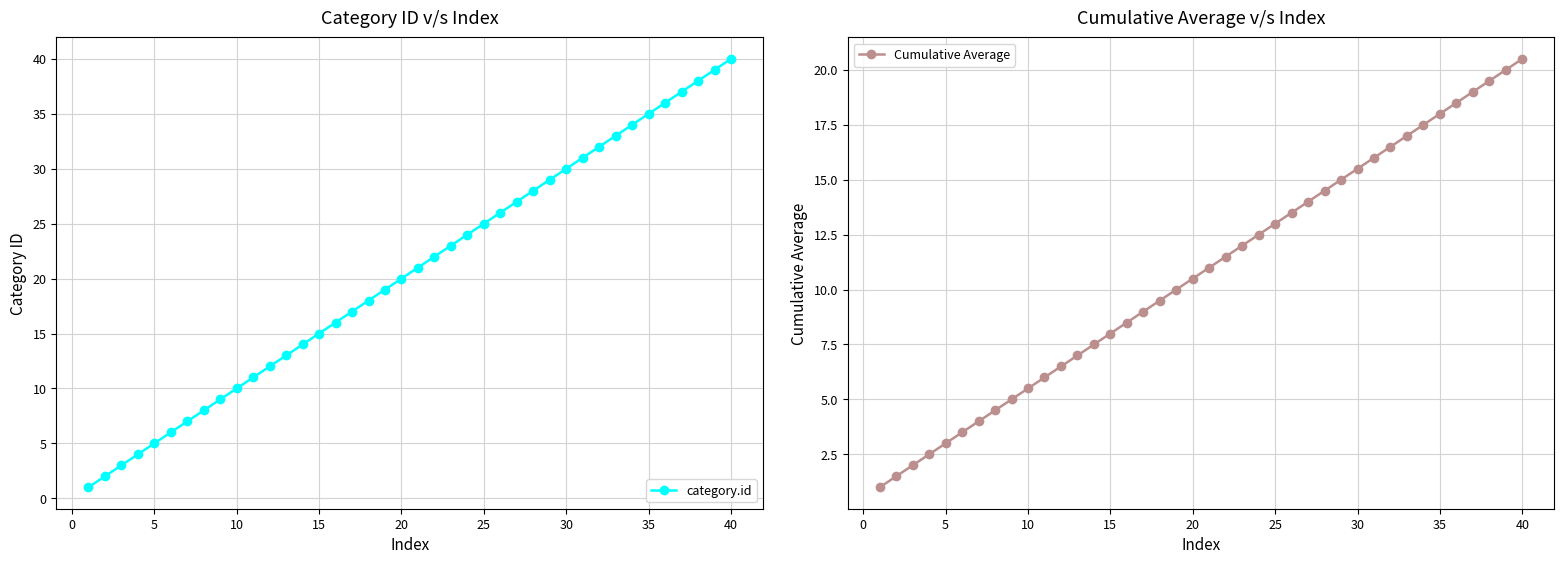

At how many categories does at least one series exceed 14?

26